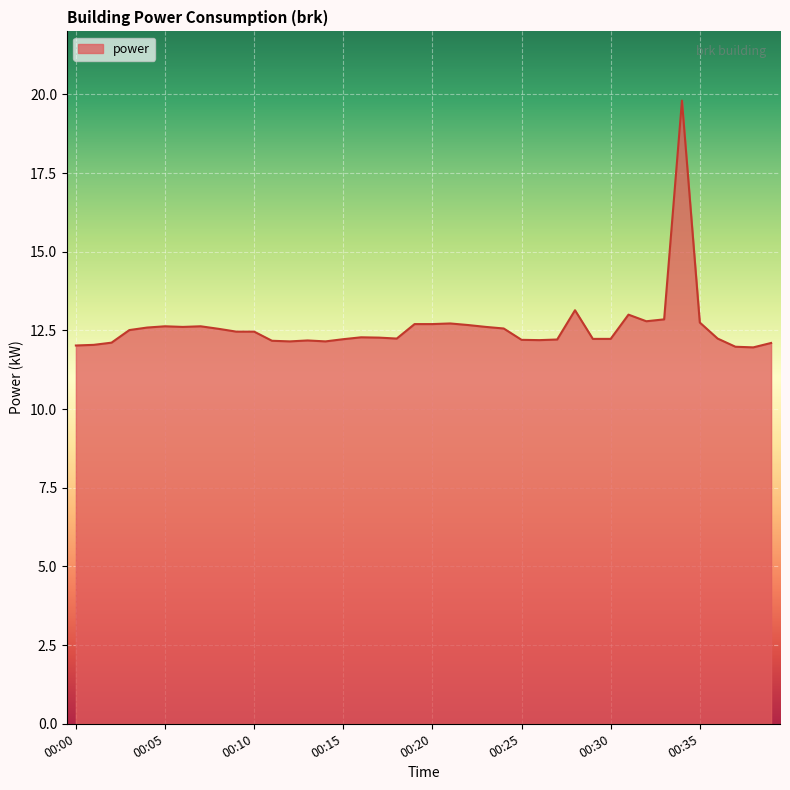

What is the greatest value displayed?

19.8